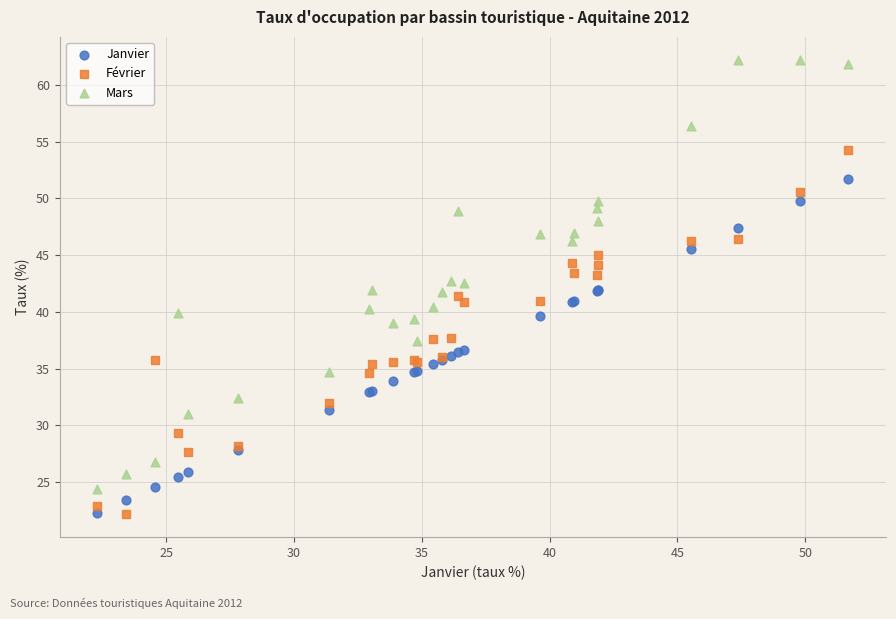

Which series reaches the maximum Y coordinate?

Mars